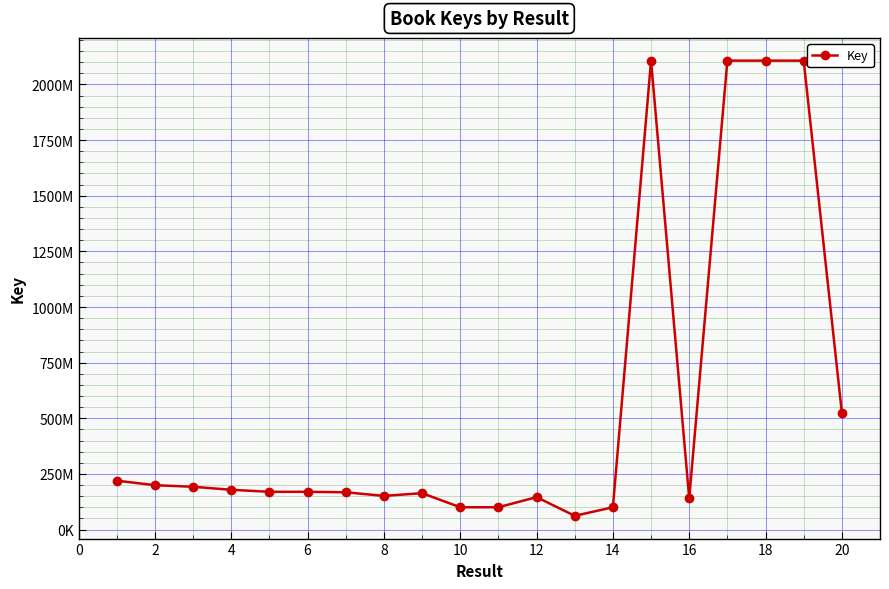

How many interior local valleys (lower than both neighbors) does the data have?

4